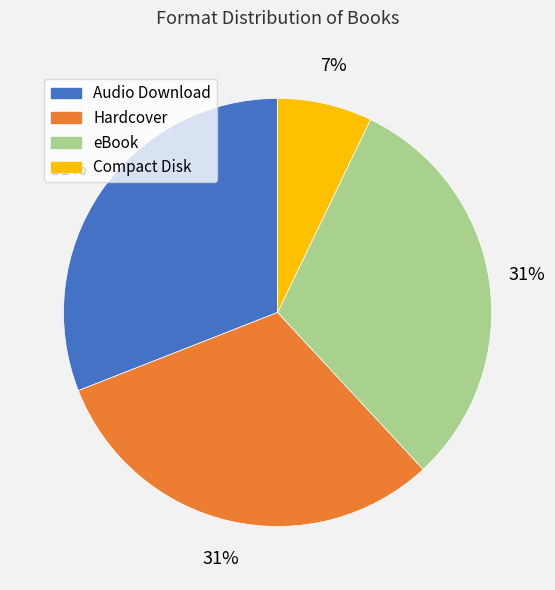

True or false: eBook accounts for 38% of the total.

False